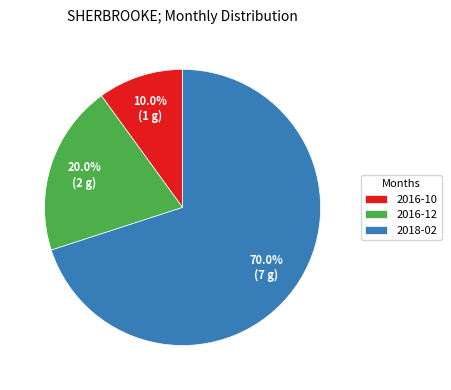

The 2016-10 slice represents 10% of the pie. True or false?

True